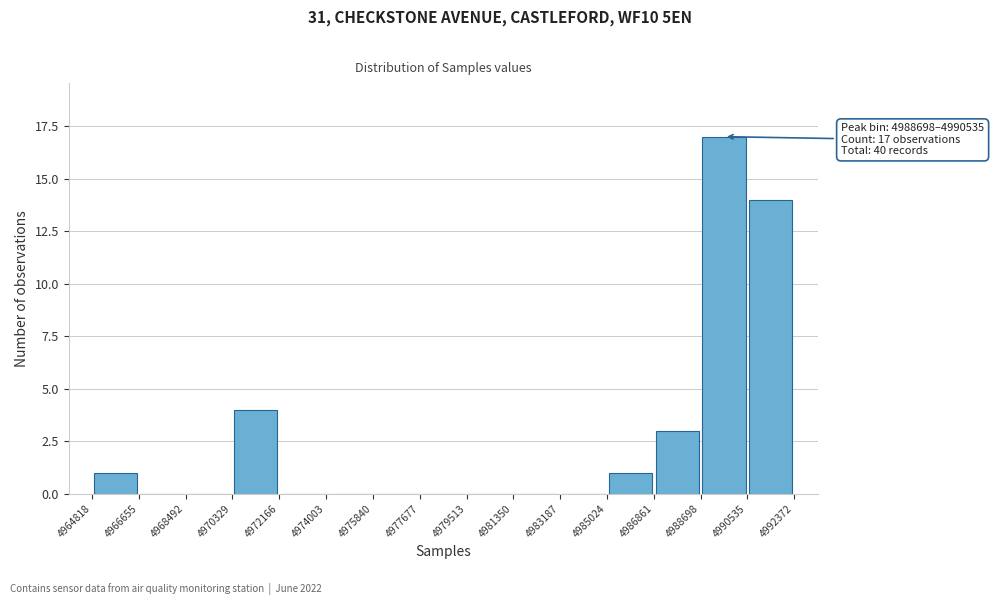

Over which range of the x-axis is the bar tallest?

4988698 to 4990535